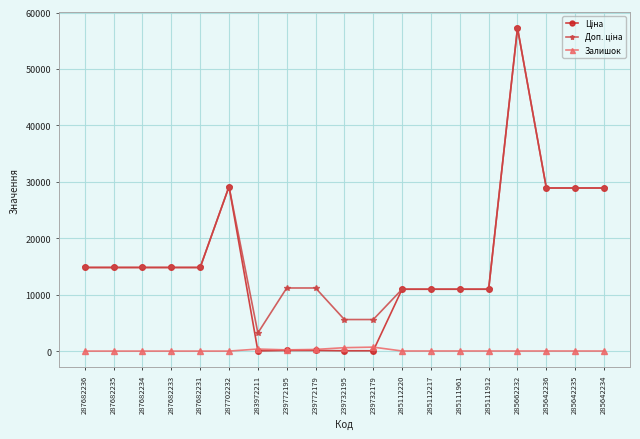

How many values in the Залишок series are below 15?

9